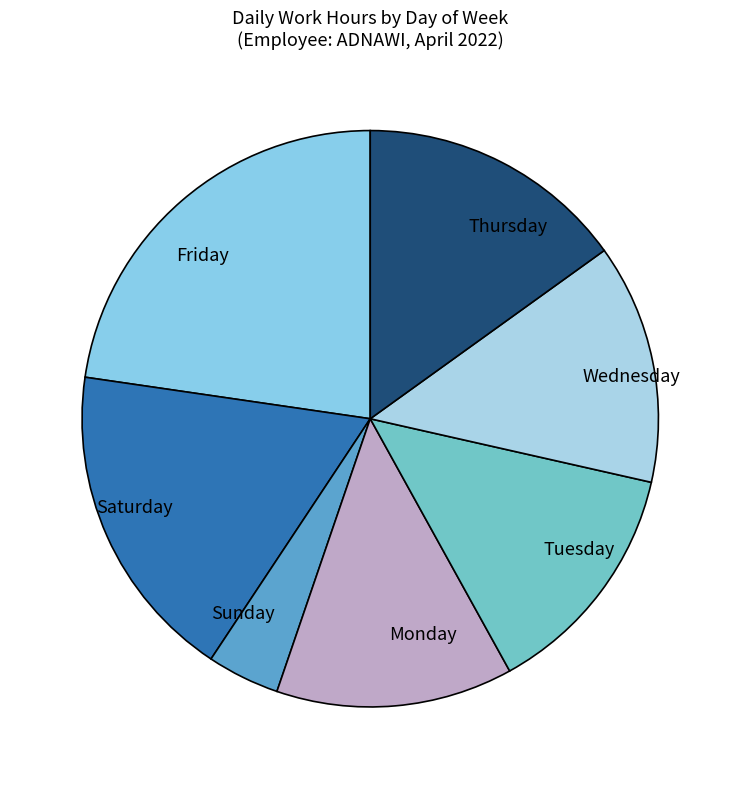

How many slices are in this pie chart?

7